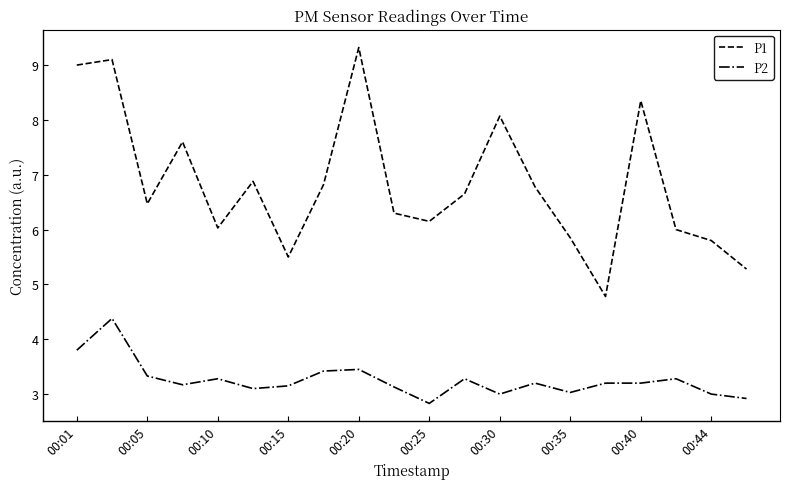

Which series has the largest total across all categories?

P1